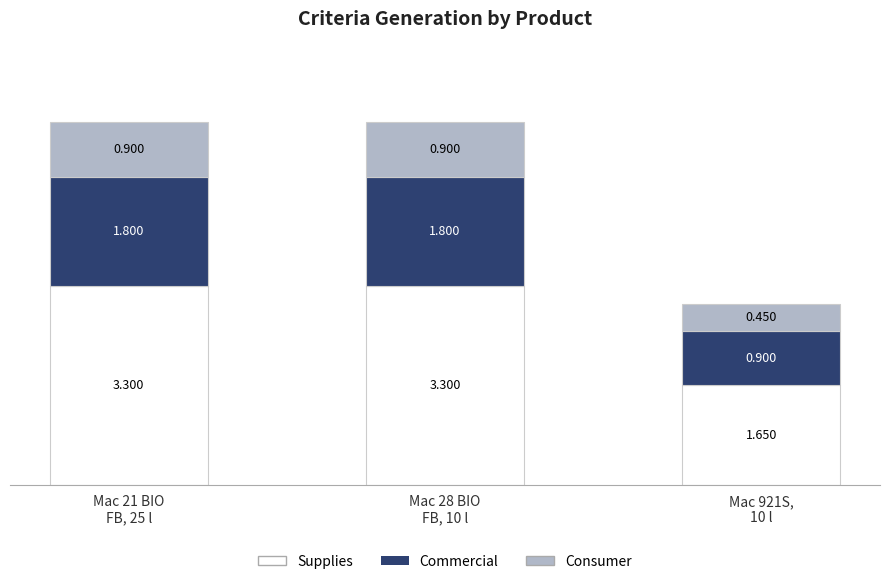

What are all the series names shown in the legend?

Supplies, Commercial, Consumer